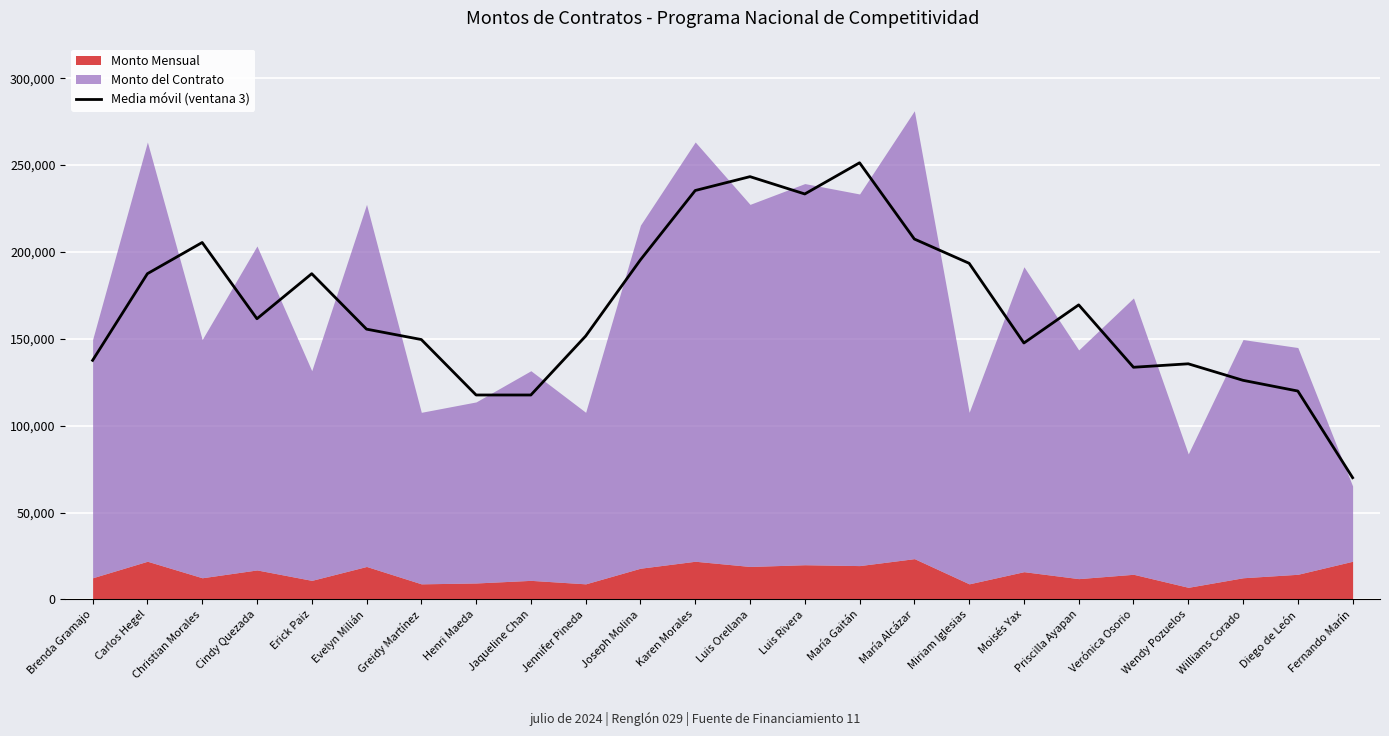

What is the label of the 17th point from the left?

Miriam Iglesias